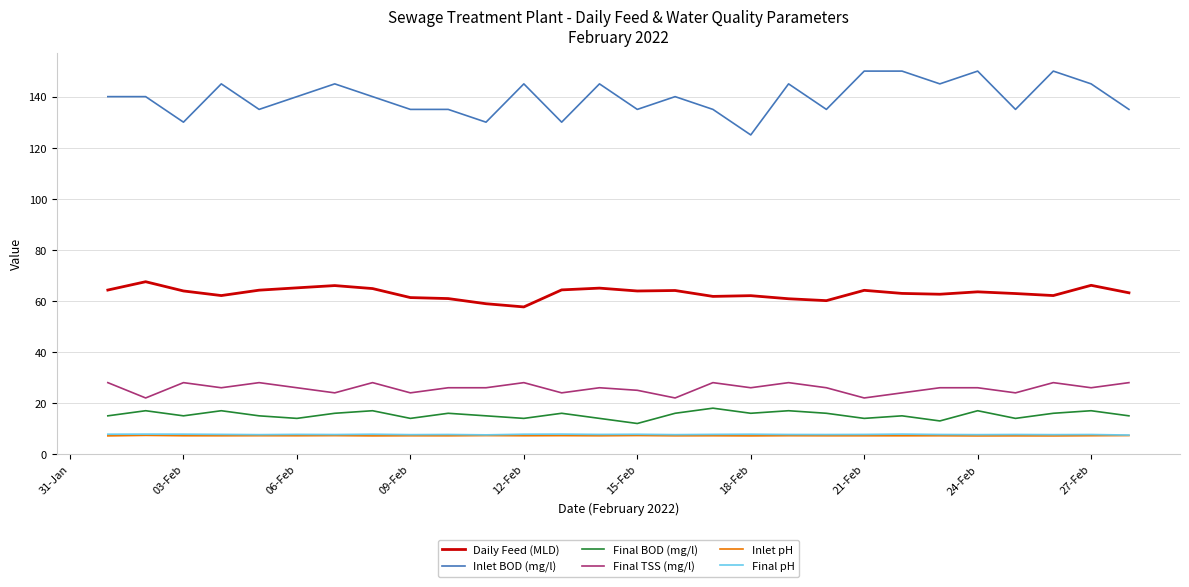

Which series has the largest total across all categories?

Inlet BOD (mg/l)